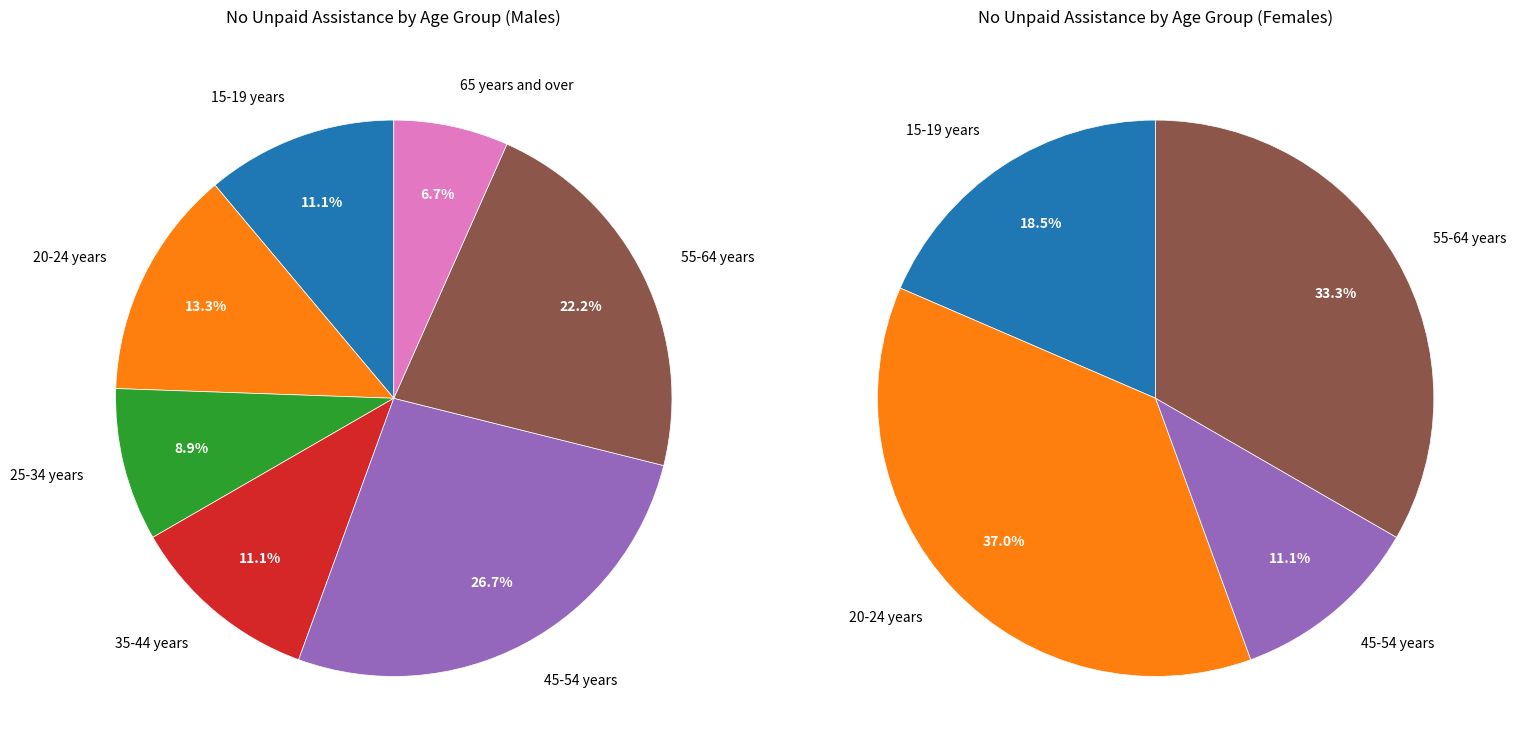

To the nearest percent, what is the difference between the 55-64 years and 65 years and over slice percentages?

33%